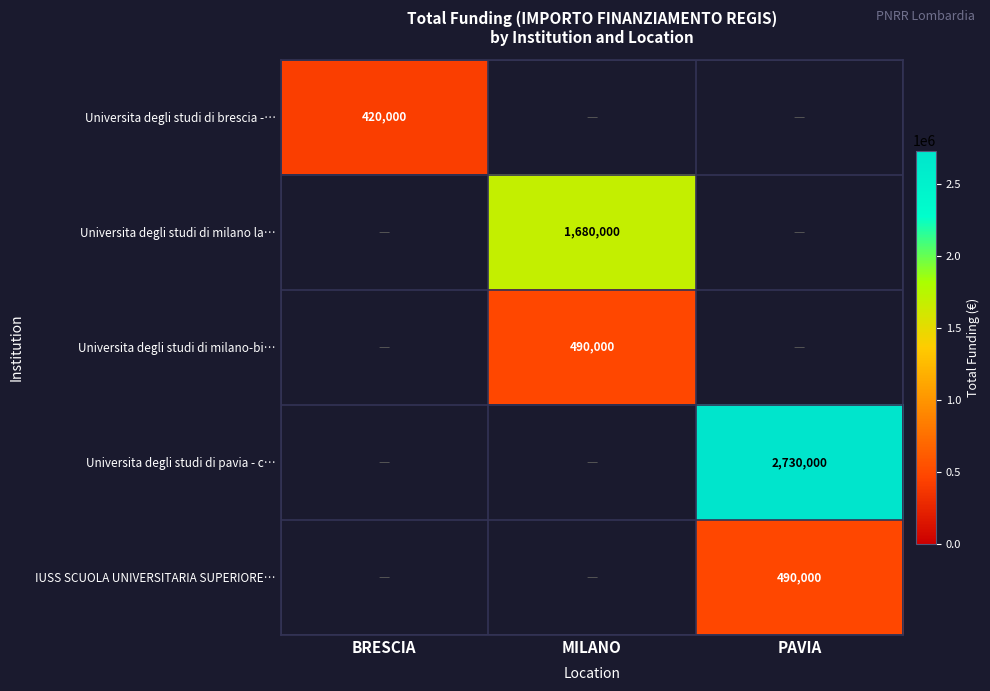

The value of Universita degli studi di brescia -… at BRESCIA is 420000. True or false?

True